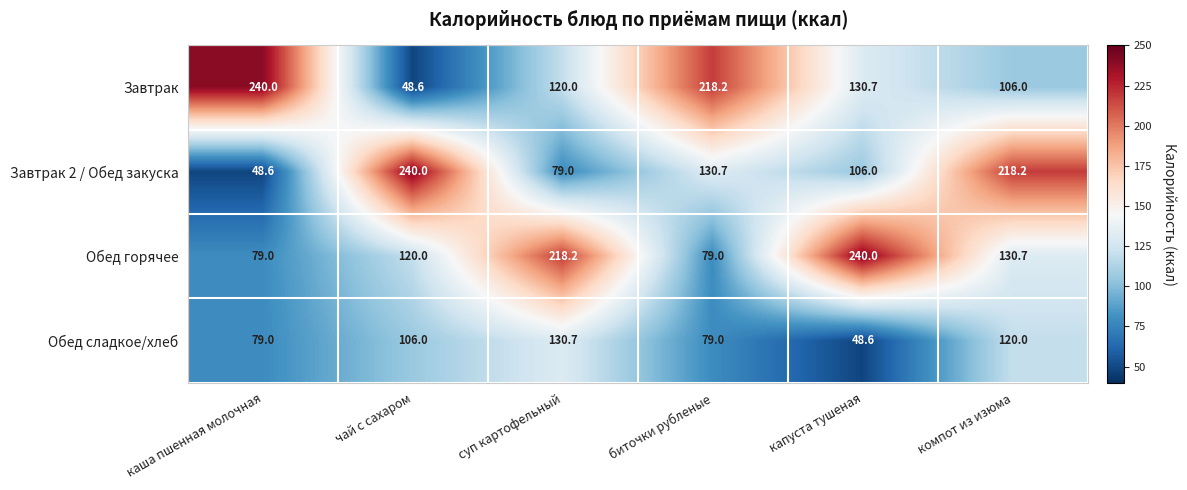

Count the number of categories in the chart.

6